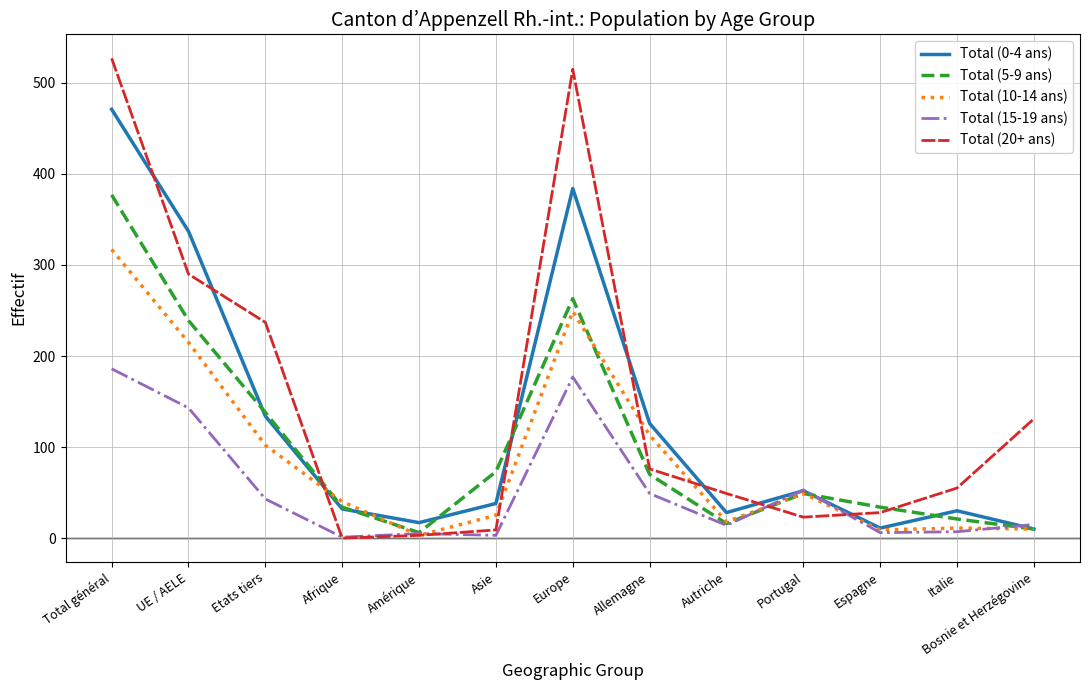

The Total (15-19 ans) series shows 53 at Portugal. True or false?

True